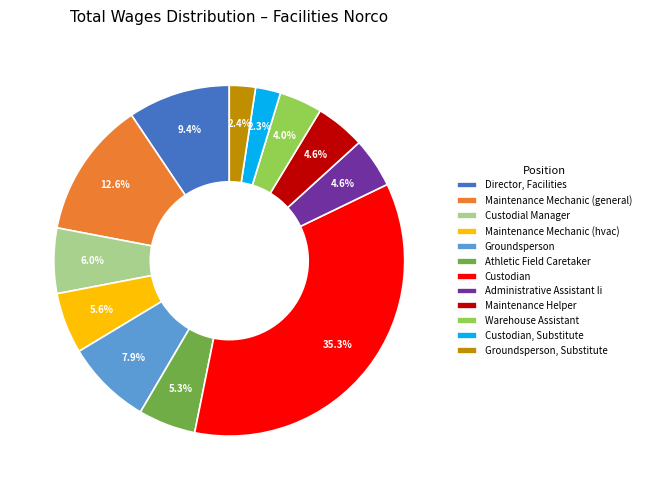

How many segments does this pie chart have?

12